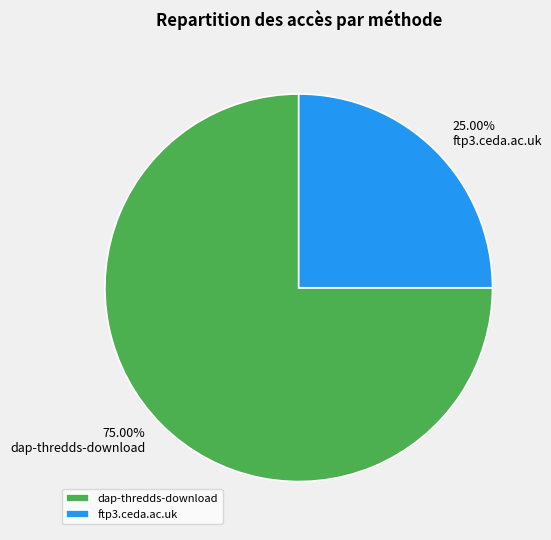

Which has a higher value, dap-thredds-download or ftp3.ceda.ac.uk?

dap-thredds-download